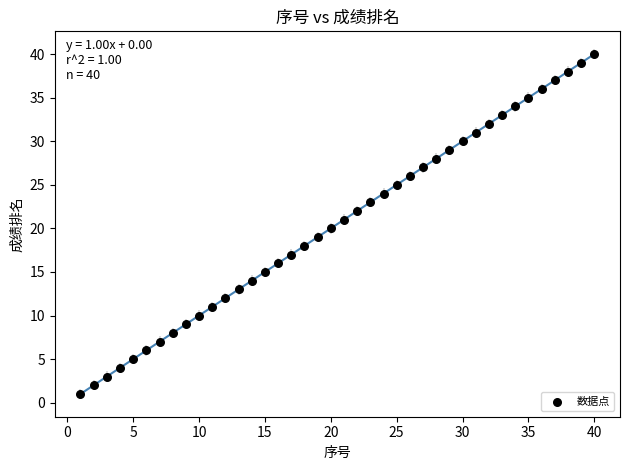

What is the range of X values (max minus min)?

39